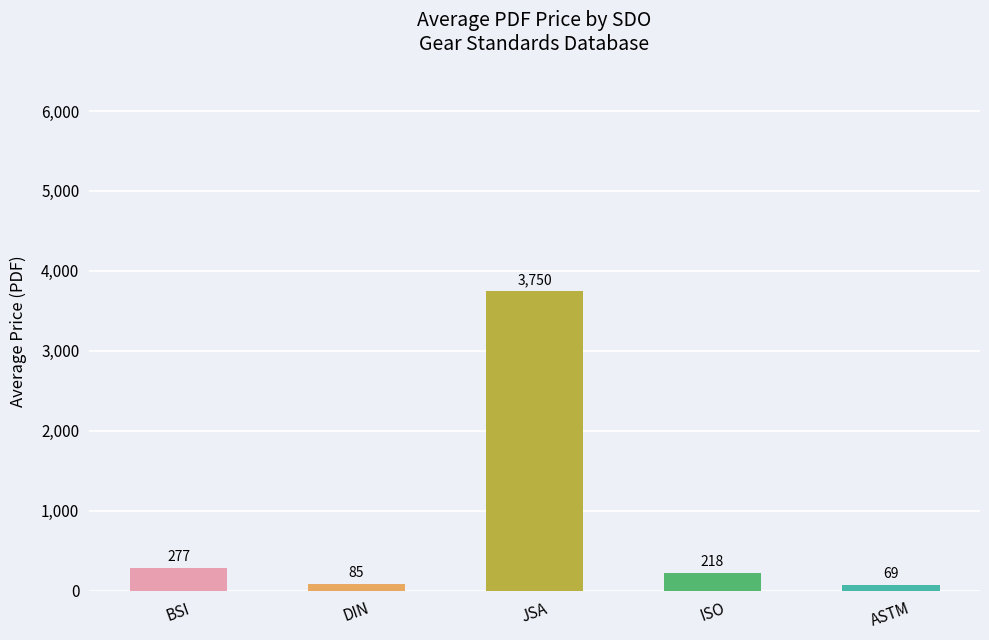

At which category does the chart reach its minimum across all series?

ASTM